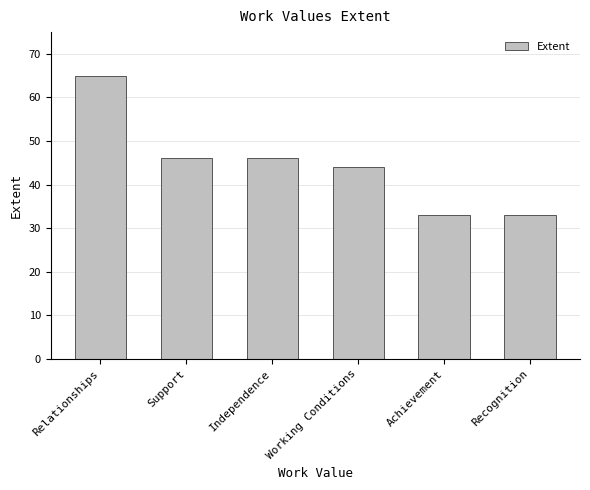

Reading right to left, list all the values displayed in this chart.

33	33	44	46	46	65